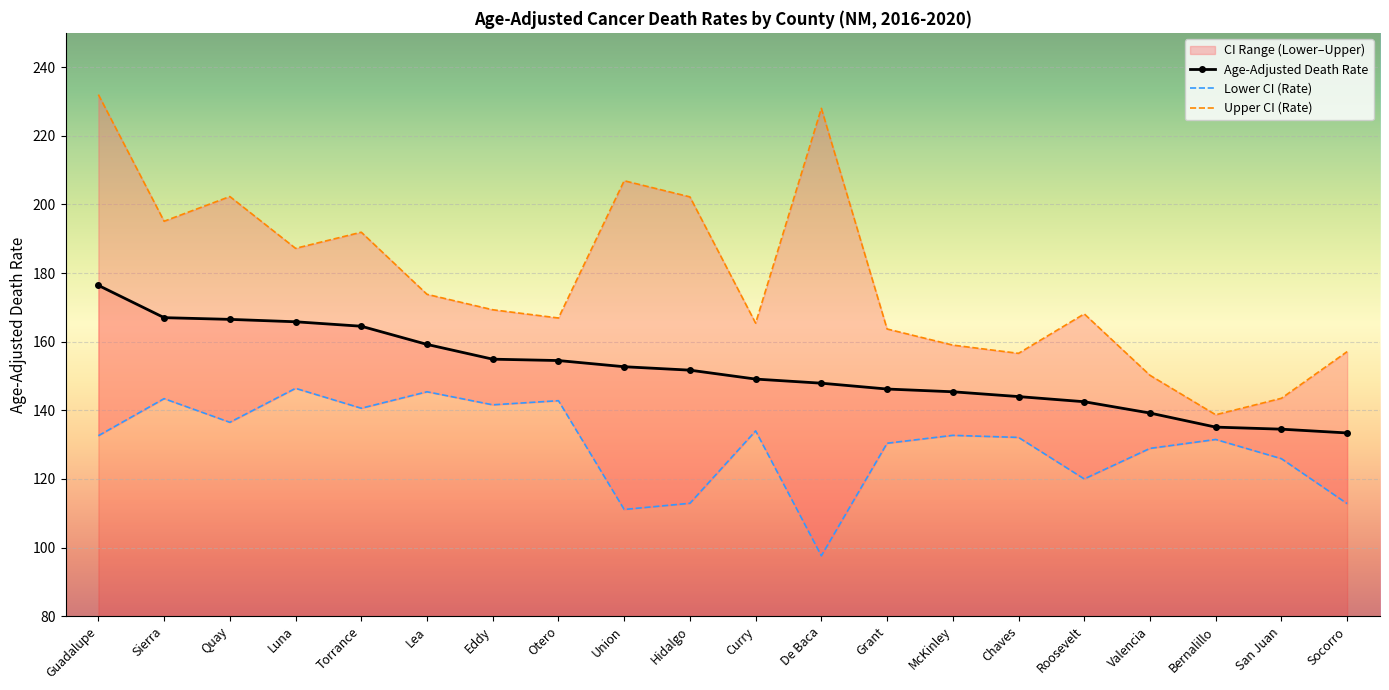

True or false: Age-Adjusted Death Rate has a value of 165.8 at Luna.

True